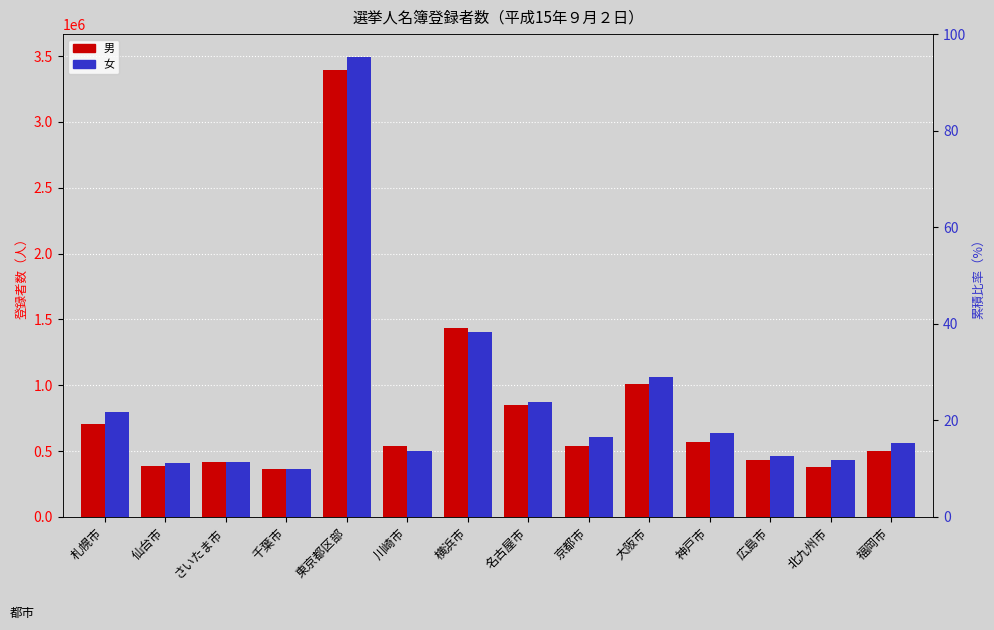

What is the label of the 10th bar from the left?

大阪市